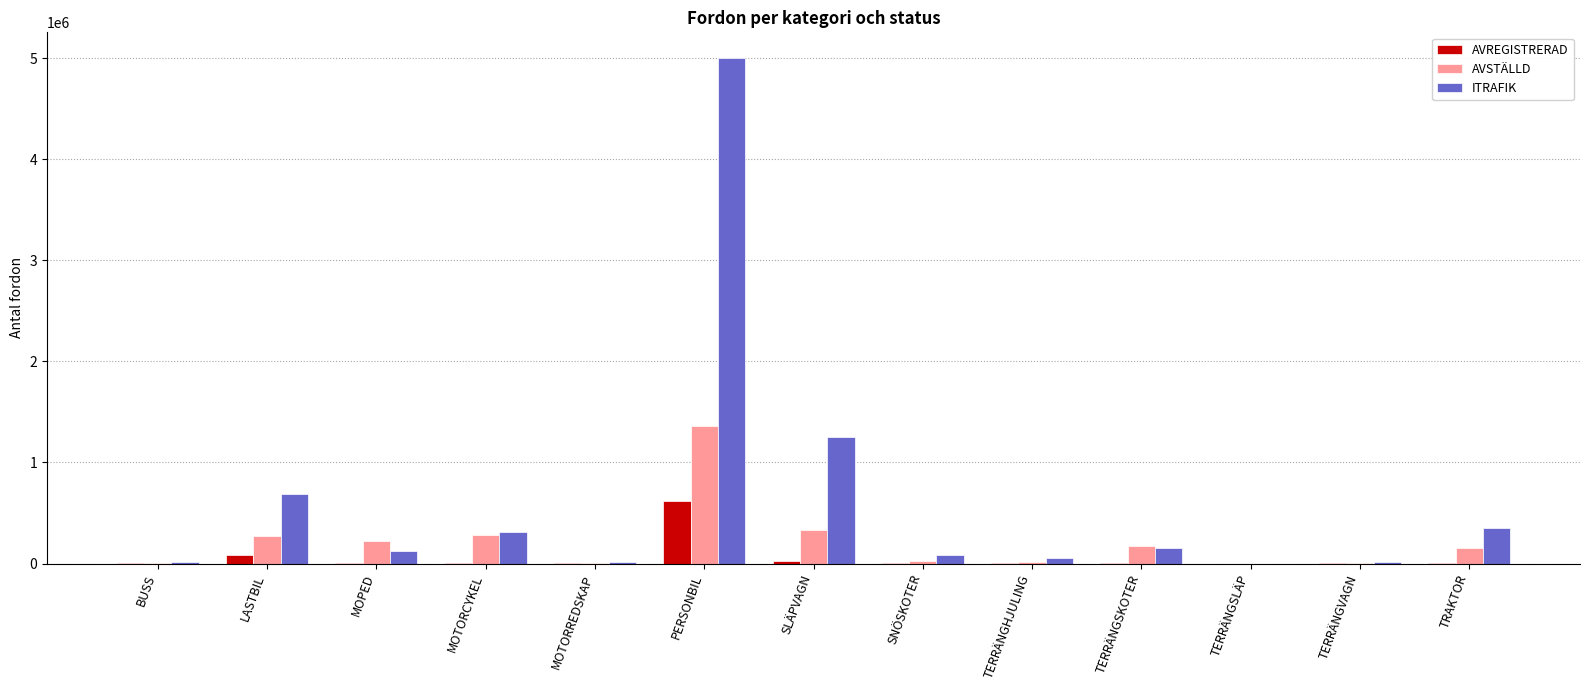

At which label is AVREGISTRERAD closest to 311204?

LASTBIL